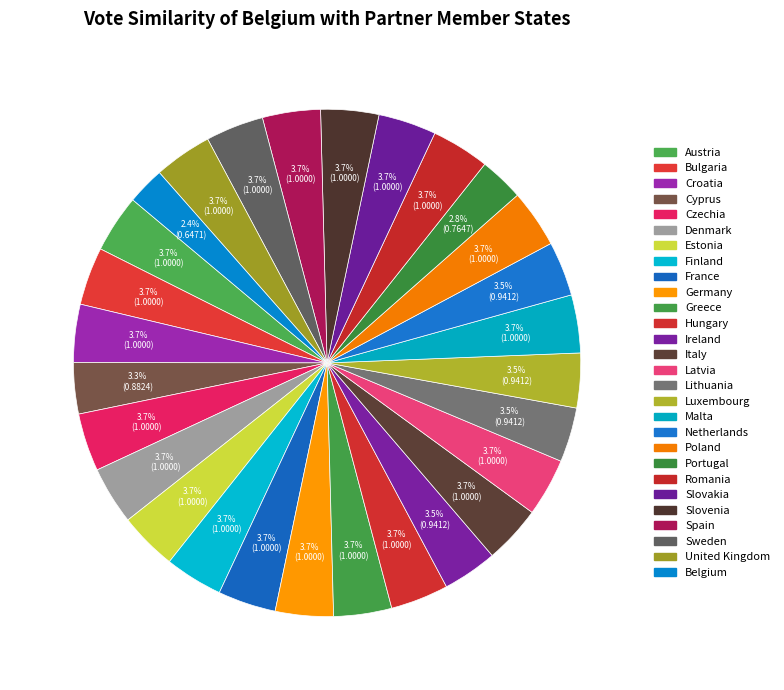

Is the sum of Romania and Malta greater than half?

No